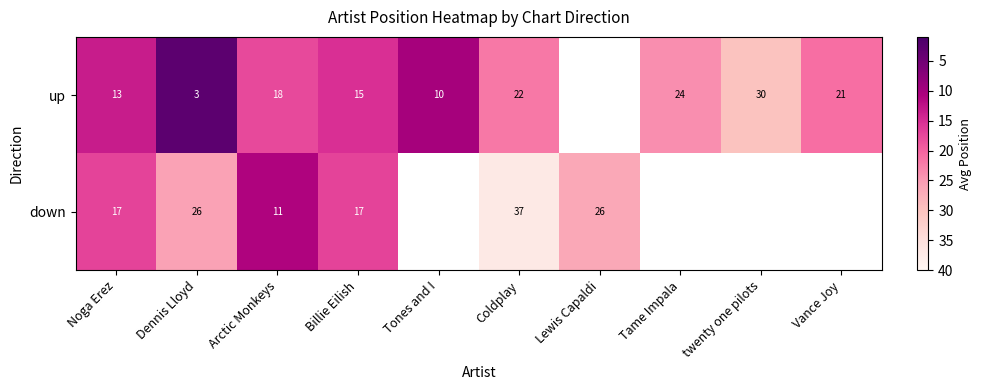

Rank the series at Arctic Monkeys from highest to lowest value.

up, down